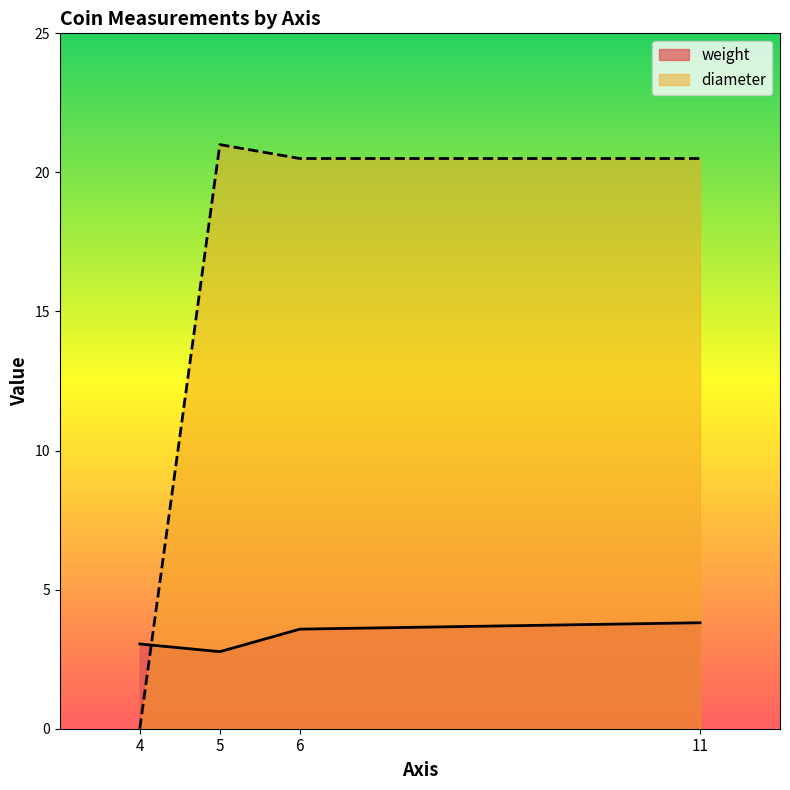

What are all the series names shown in the legend?

weight, diameter